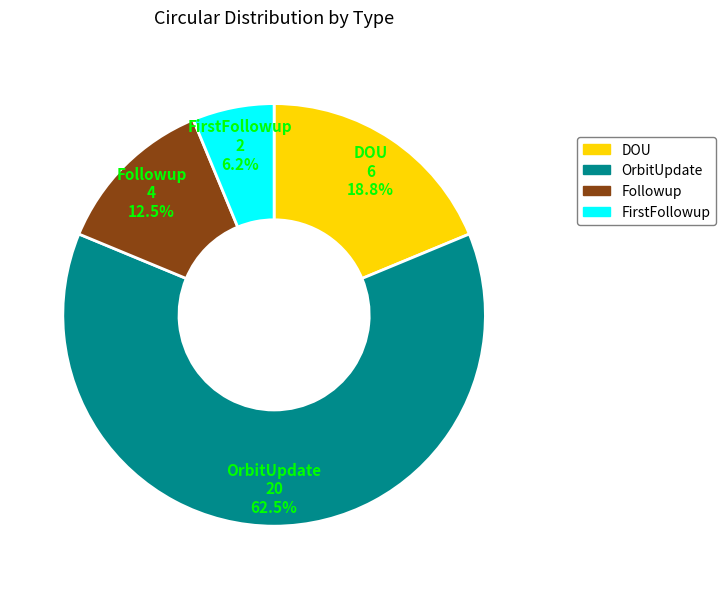

Count the number of slices in the pie.

4